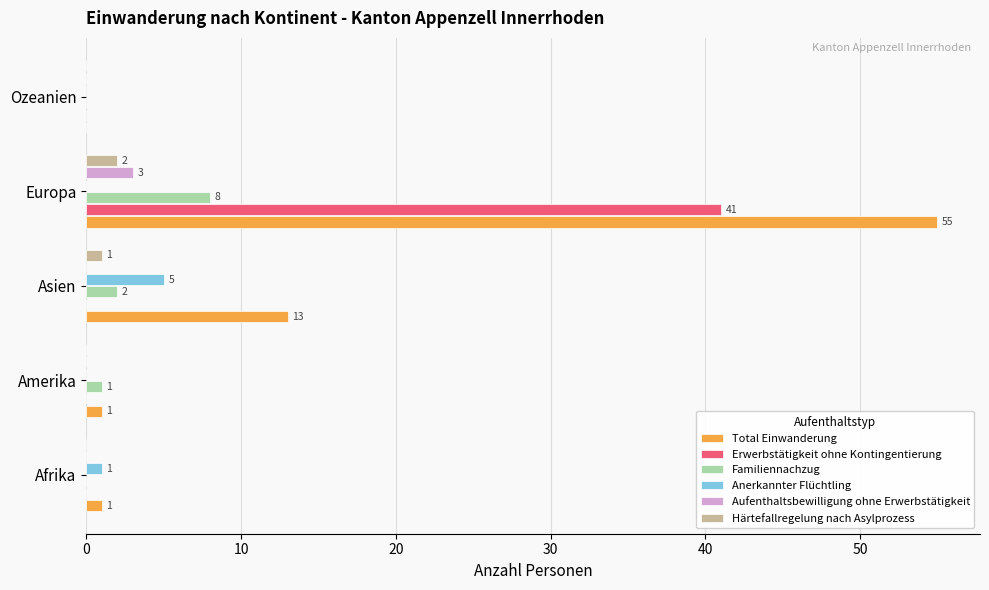

Which series has the largest total across all categories?

Total Einwanderung